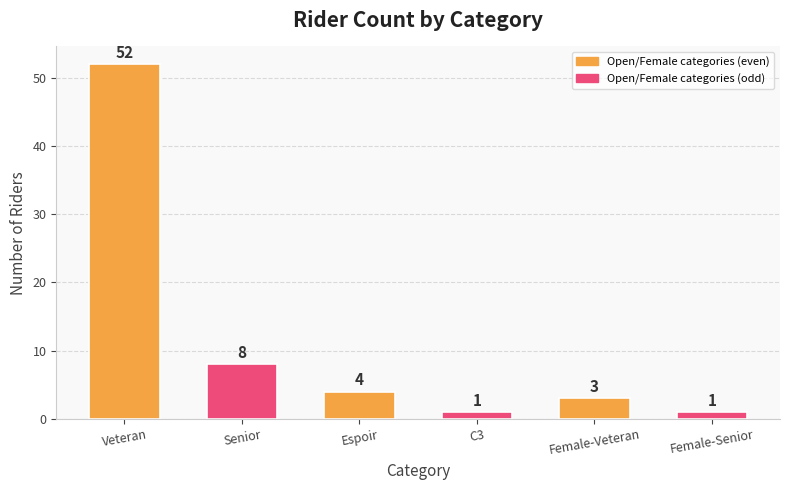

What is the maximum value shown in the chart?

52